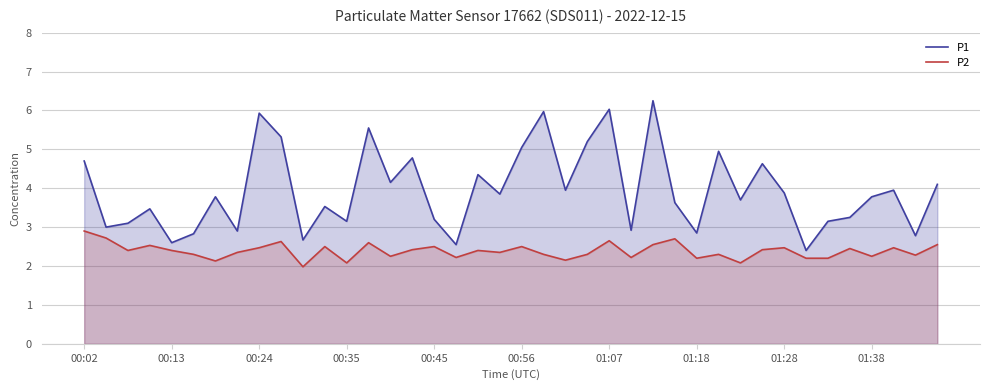

True or false: P1 has a value of 7.6 at 23.

False